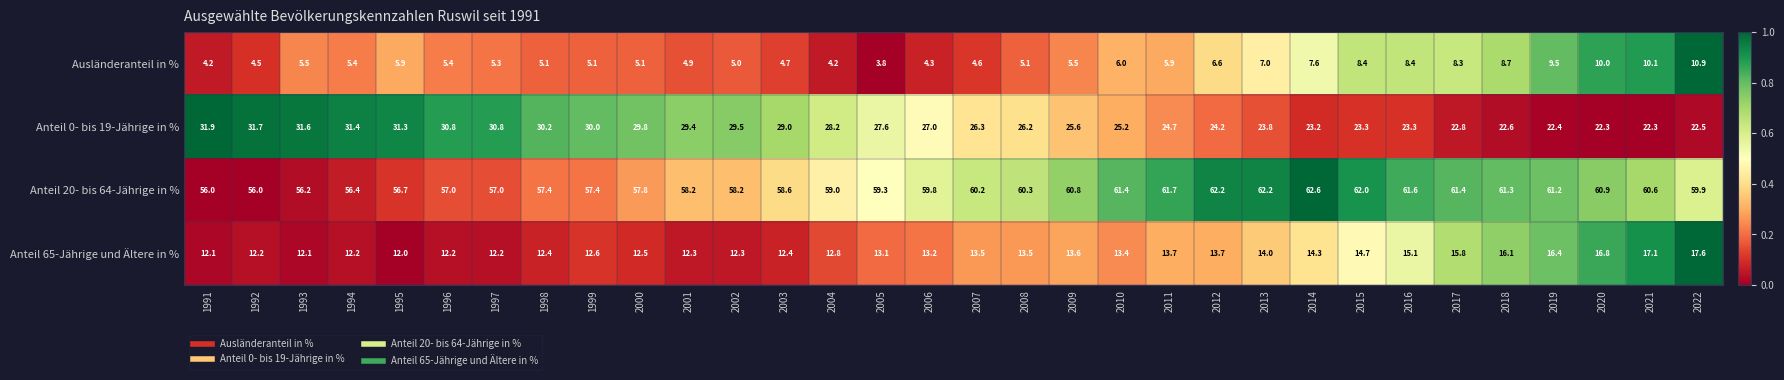

Count the number of categories in the chart.

32